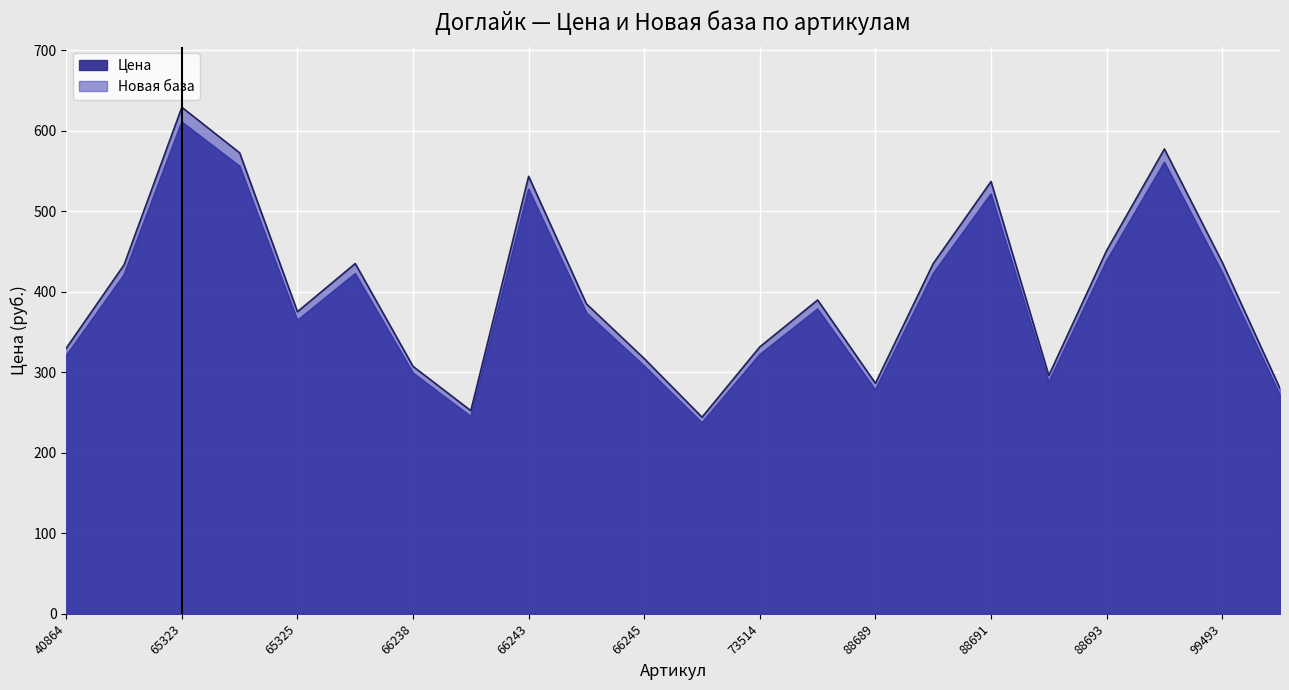

Reading right to left, transcribe all the data shown in this chart.

Цена: 99496=271.6	99493=423.9	88694=560.5	88693=438.0	88692=287.3	88691=521.2	88690=422.3	88689=277.9	79522=378.4	73514=321.9	73513=237.1	66245=307.7	66244=373.7	66243=527.1	66239=244.9	66238=298.9	66237=422.3	65325=364.2	65324=555.8	65323=610.7	57639=420.8	40864=320.3
Новая база: 99496=279.8	99493=436.6	88694=577.3	88693=451.2	88692=295.9	88691=536.9	88690=435.0	88689=286.2	79522=389.7	73514=331.5	73513=244.2	66245=317.0	66244=384.9	66243=543.4	66239=252.3	66238=307.2	66237=435.0	65325=375.2	65324=572.5	65323=629.1	57639=433.4	40864=329.9